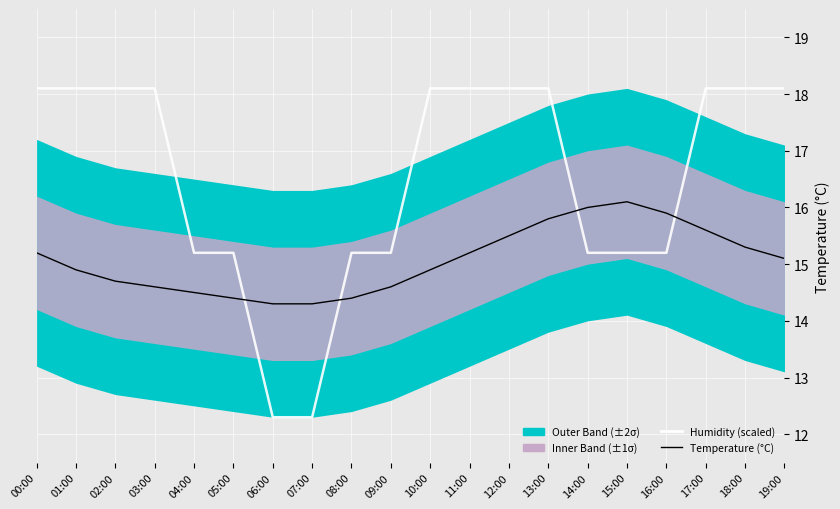

Rank the series by their maximum value, from lowest to highest.

Temperature (°C), Humidity (scaled)